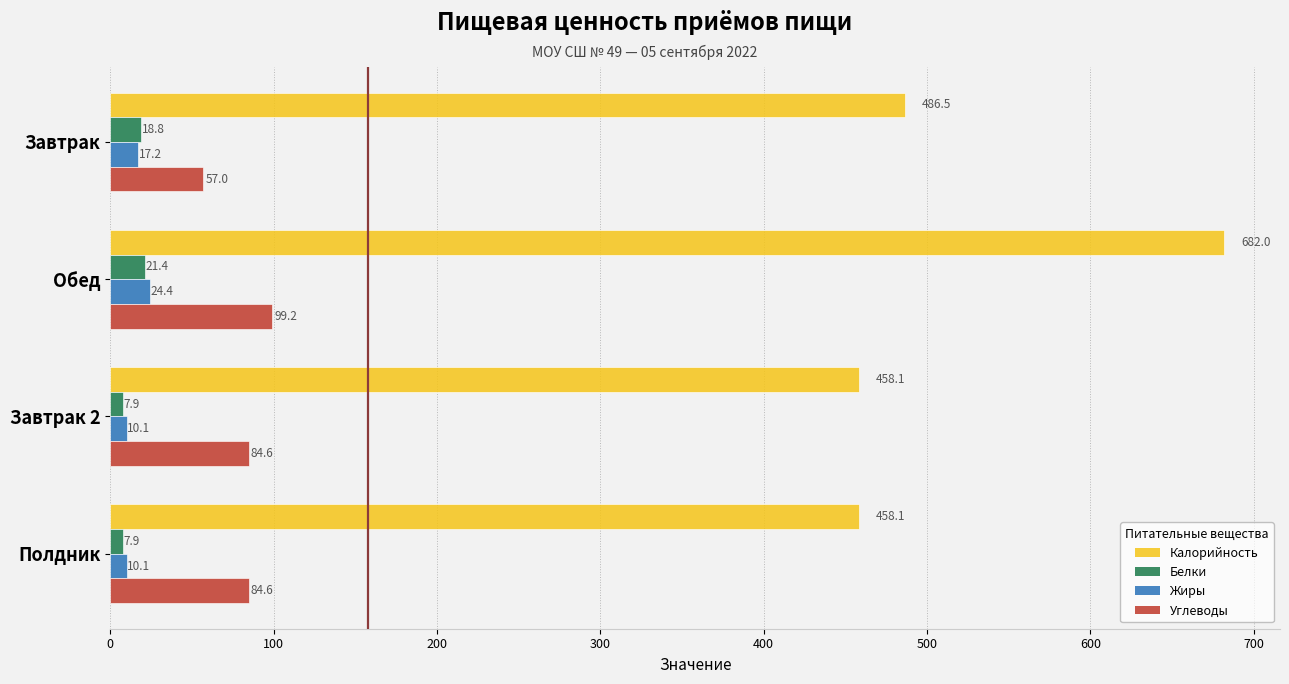

How many categories are shown in the chart?

4